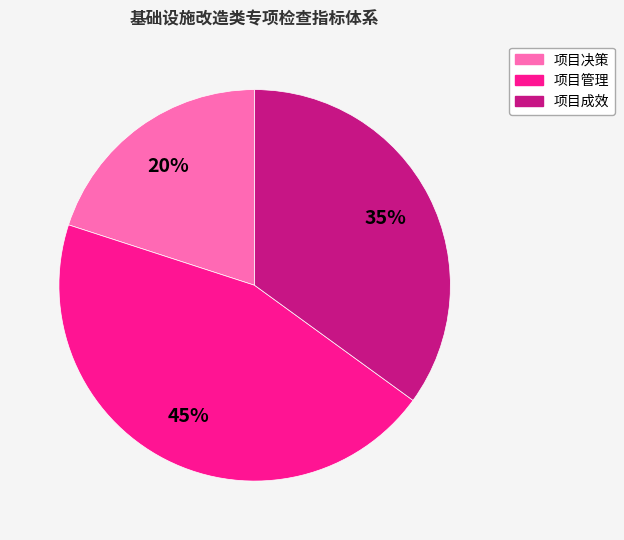

To the nearest percent, what is the difference between the 项目成效 and 项目决策 slice percentages?

15%